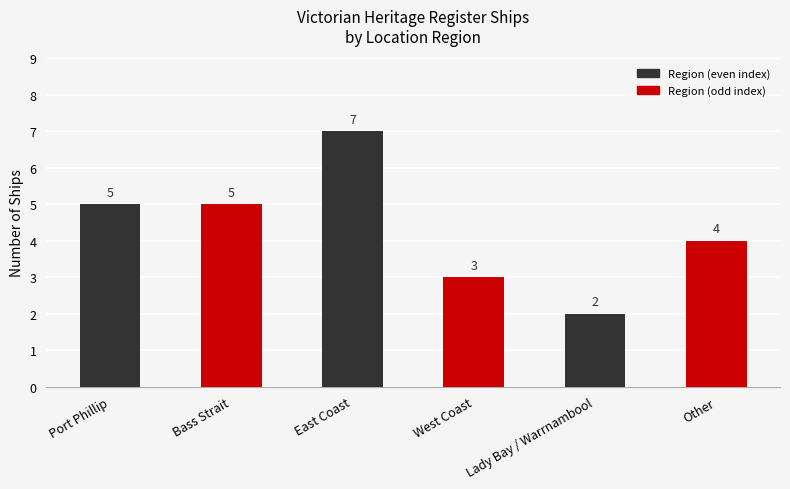

Reading right to left, what are all the values shown in this chart?

Other=4	Lady Bay / Warrnambool=2	West Coast=3	East Coast=7	Bass Strait=5	Port Phillip=5